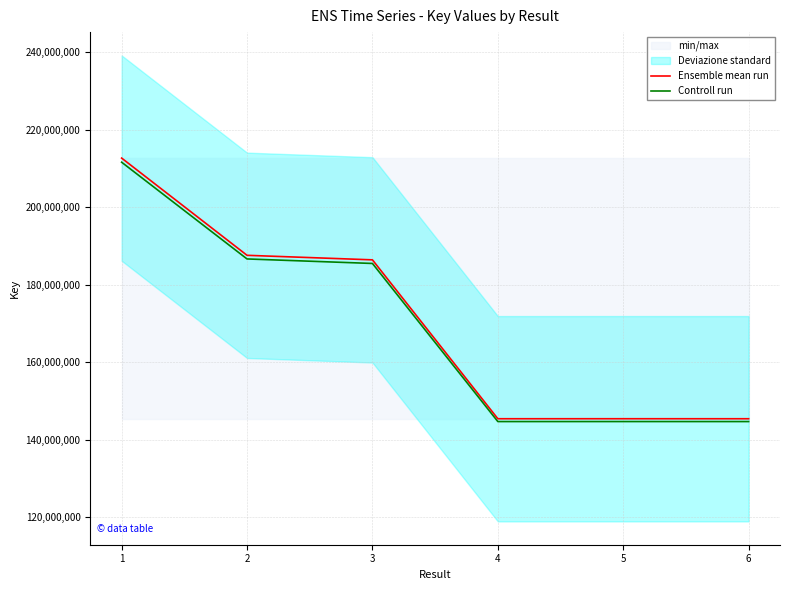

True or false: Ensemble mean run and Controll run intersect in this chart.

False